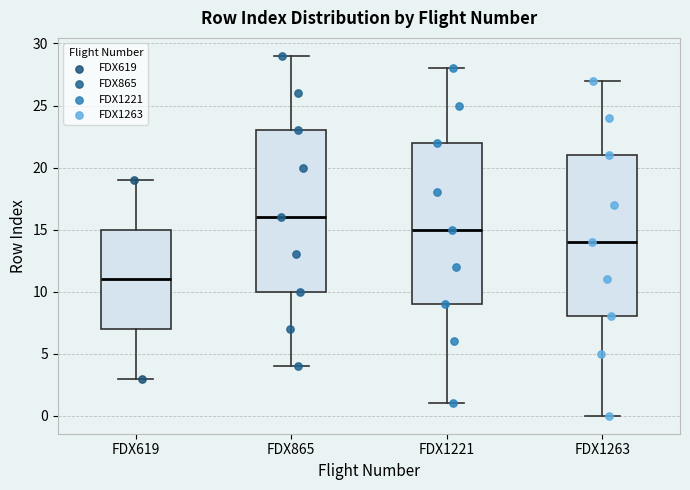

Which box has the lowest median line?

FDX619